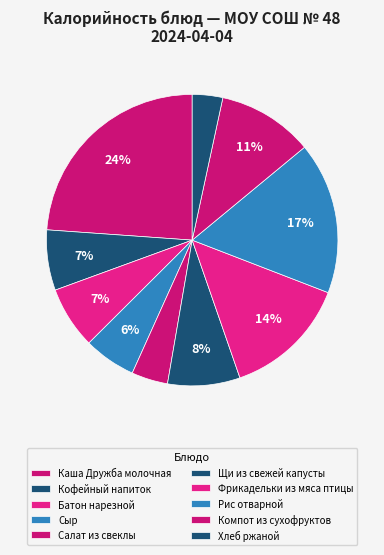

What is the largest slice in the pie chart?

Каша Дружба молочная